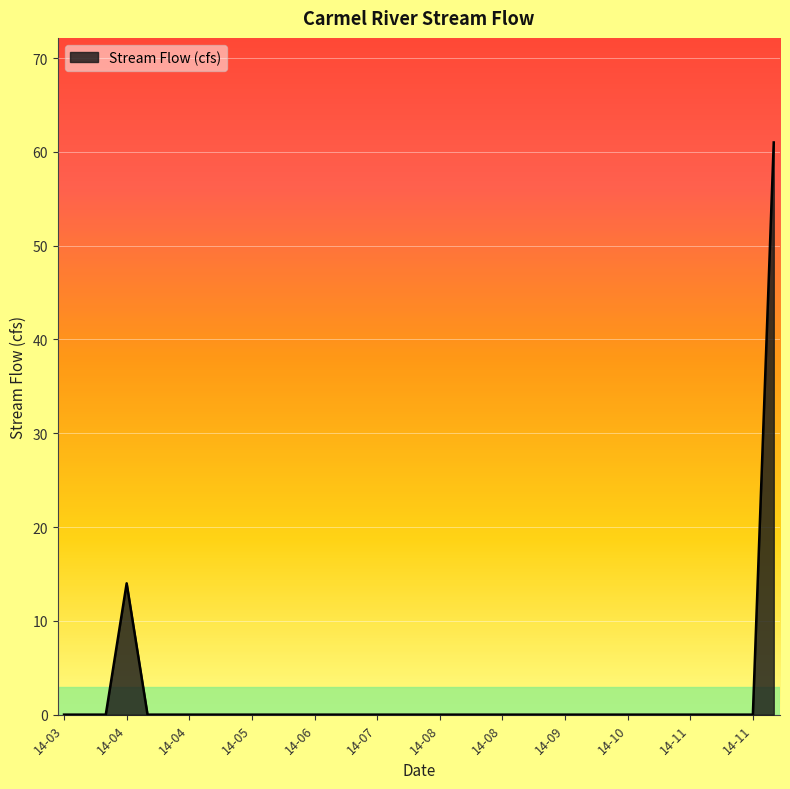

What is the difference between the maximum and minimum values?

61